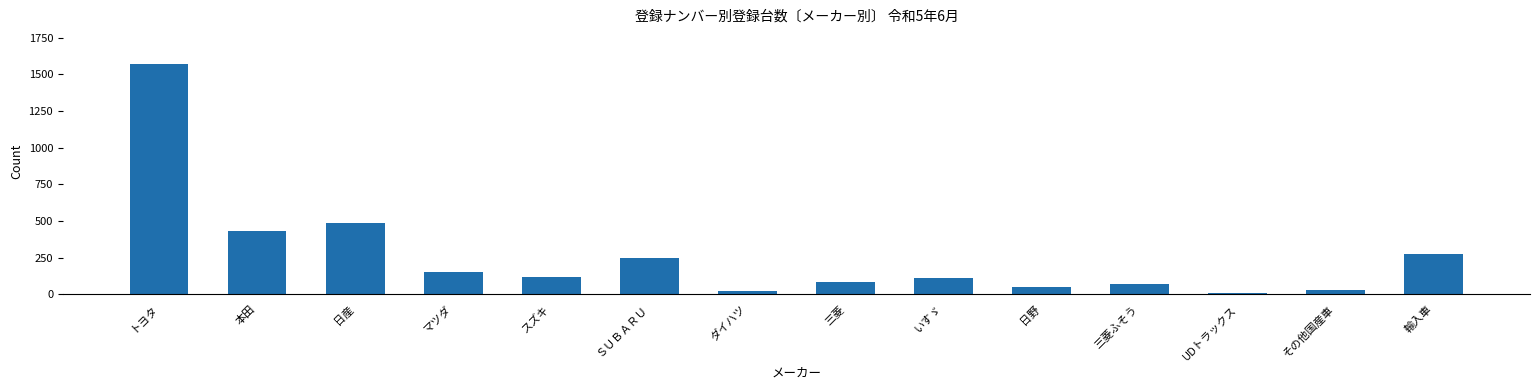

At which category does the chart reach its peak across all series?

トヨタ